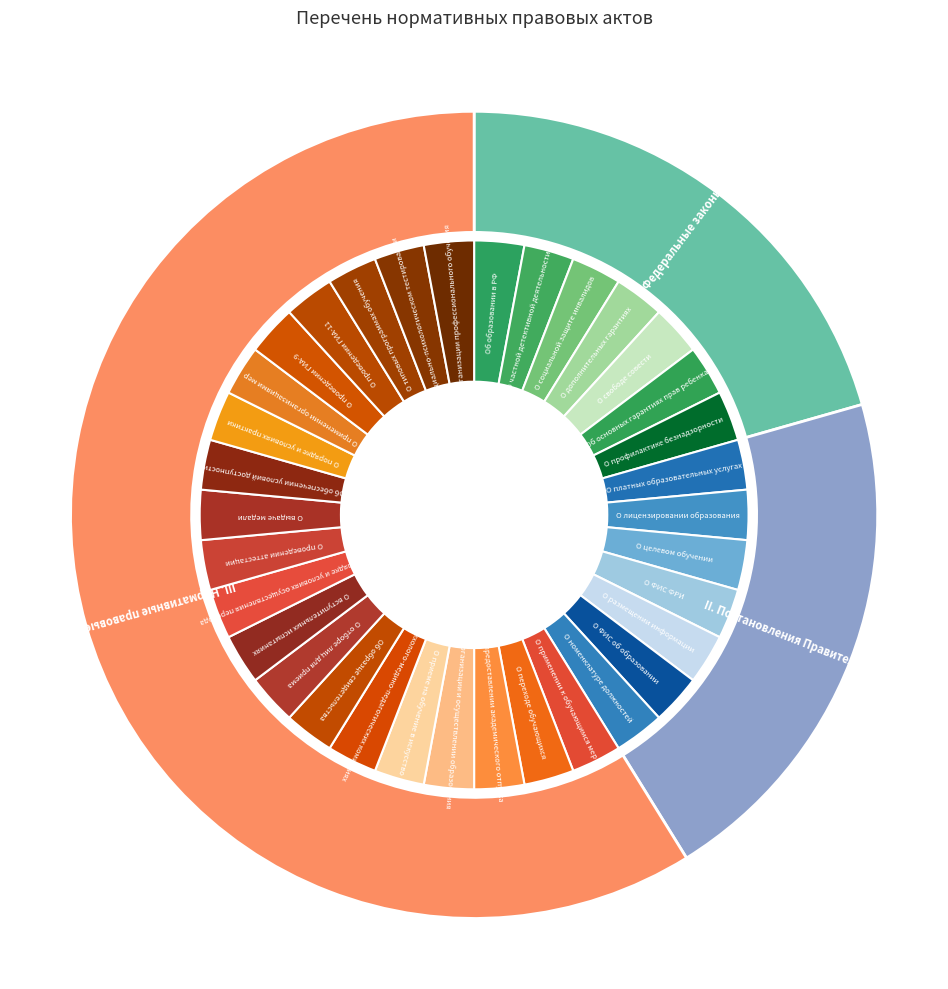

Which slice is the smallest?

I. Федеральные законы